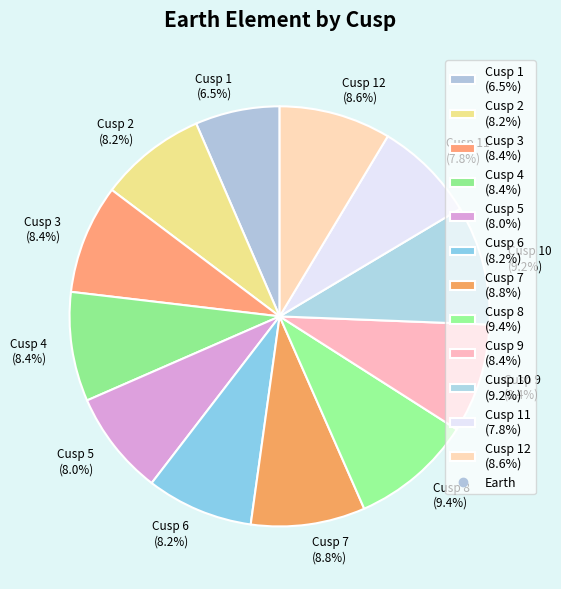

Is Cusp 7 (8.8%) the majority of the pie?

No